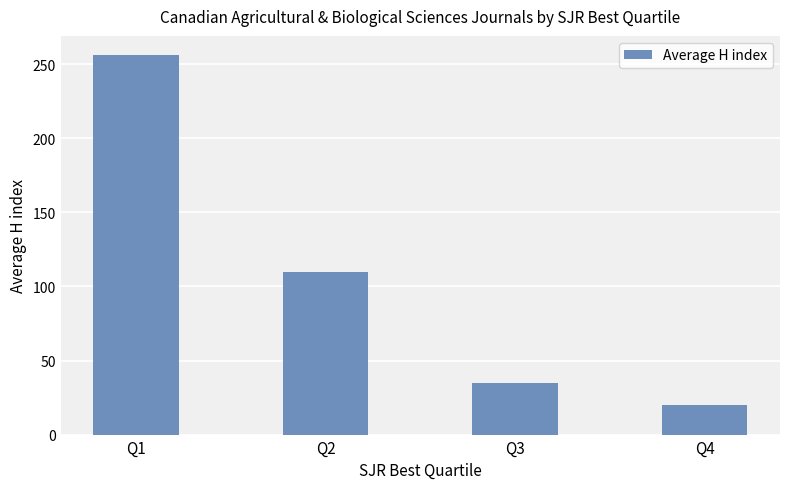

What is the approximate value at Q2?

109.5